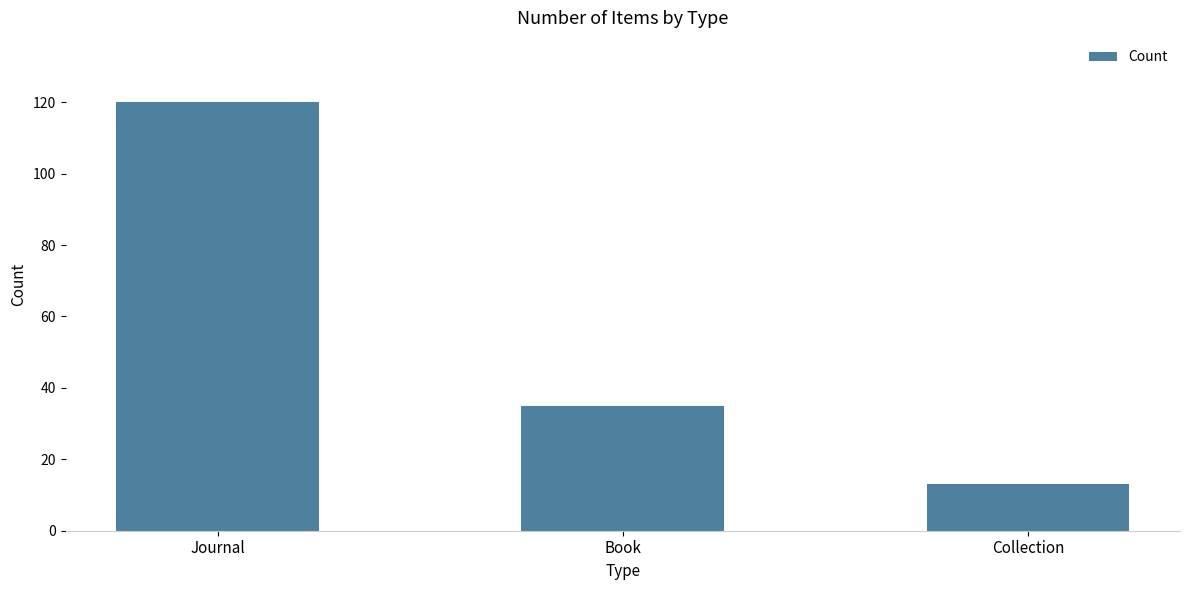

What position from the left is Journal?

1